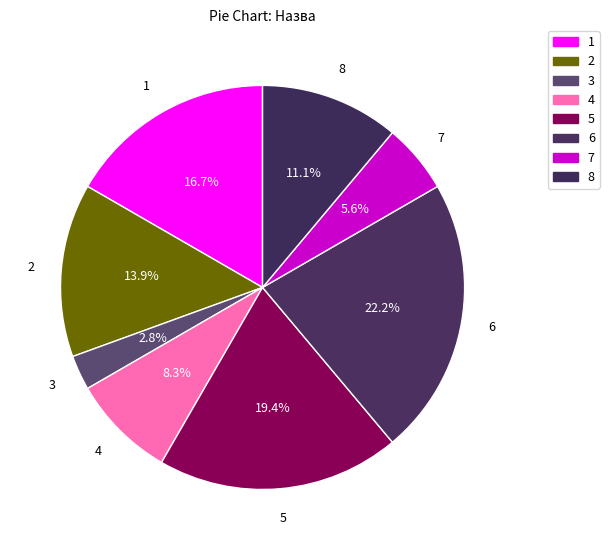

Count the number of slices in the pie.

8